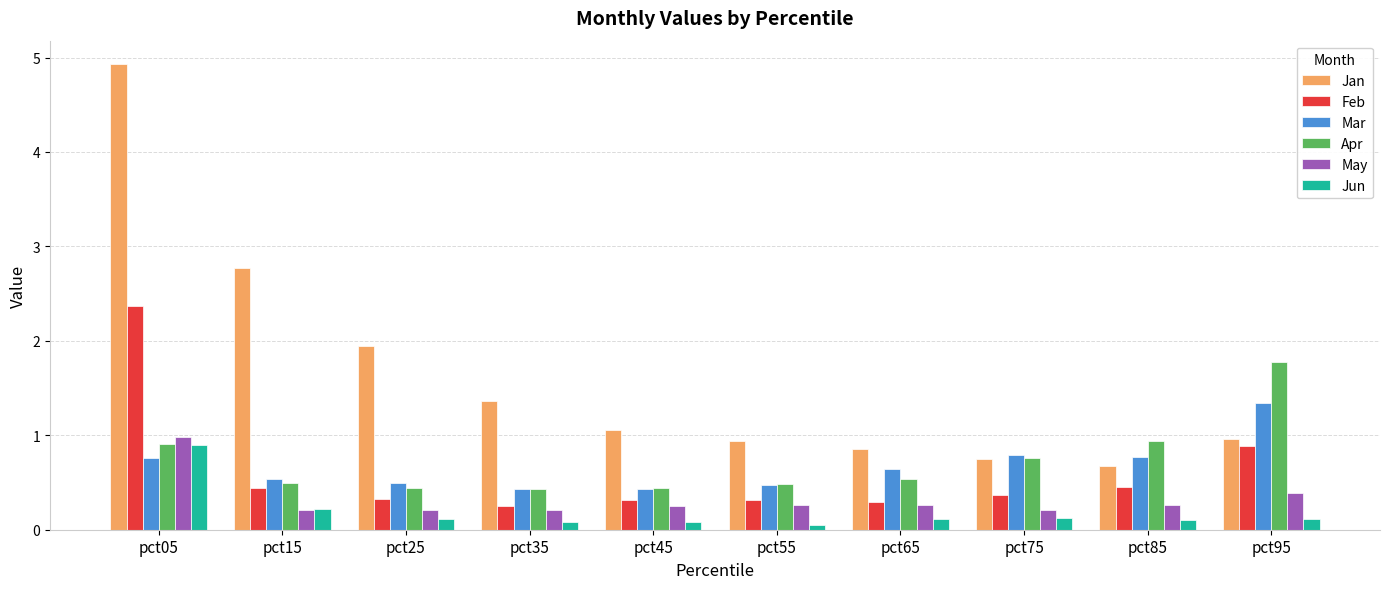

Read the Mar value at pct15.

0.5